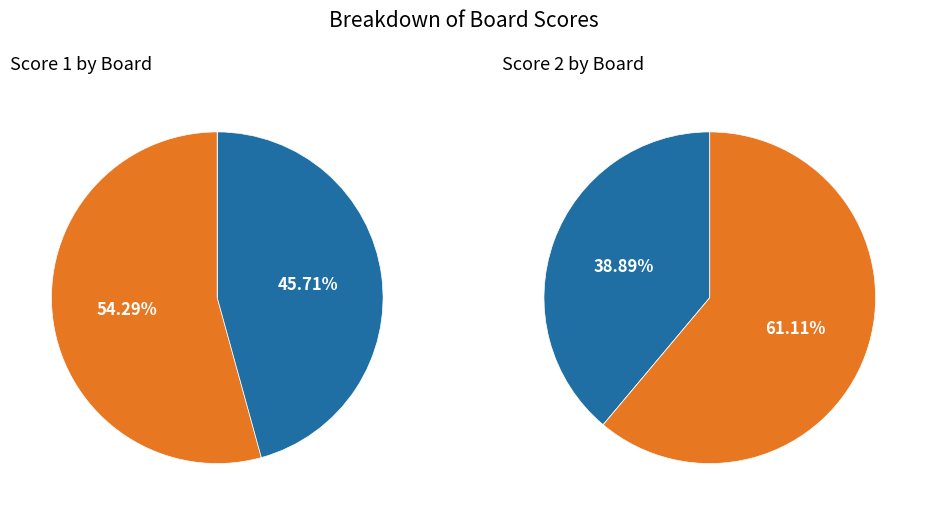

Which slice is the smallest?

Potrich Roberto